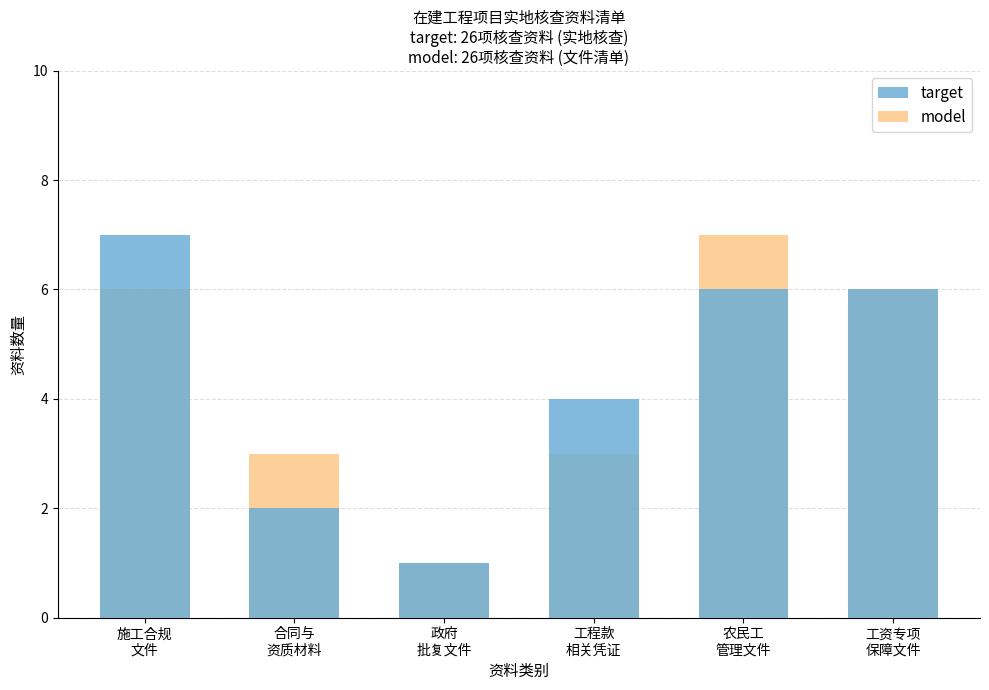

Is the value of target at 施工合规
文件 greater than the value of model at 工程款
相关凭证?

Yes